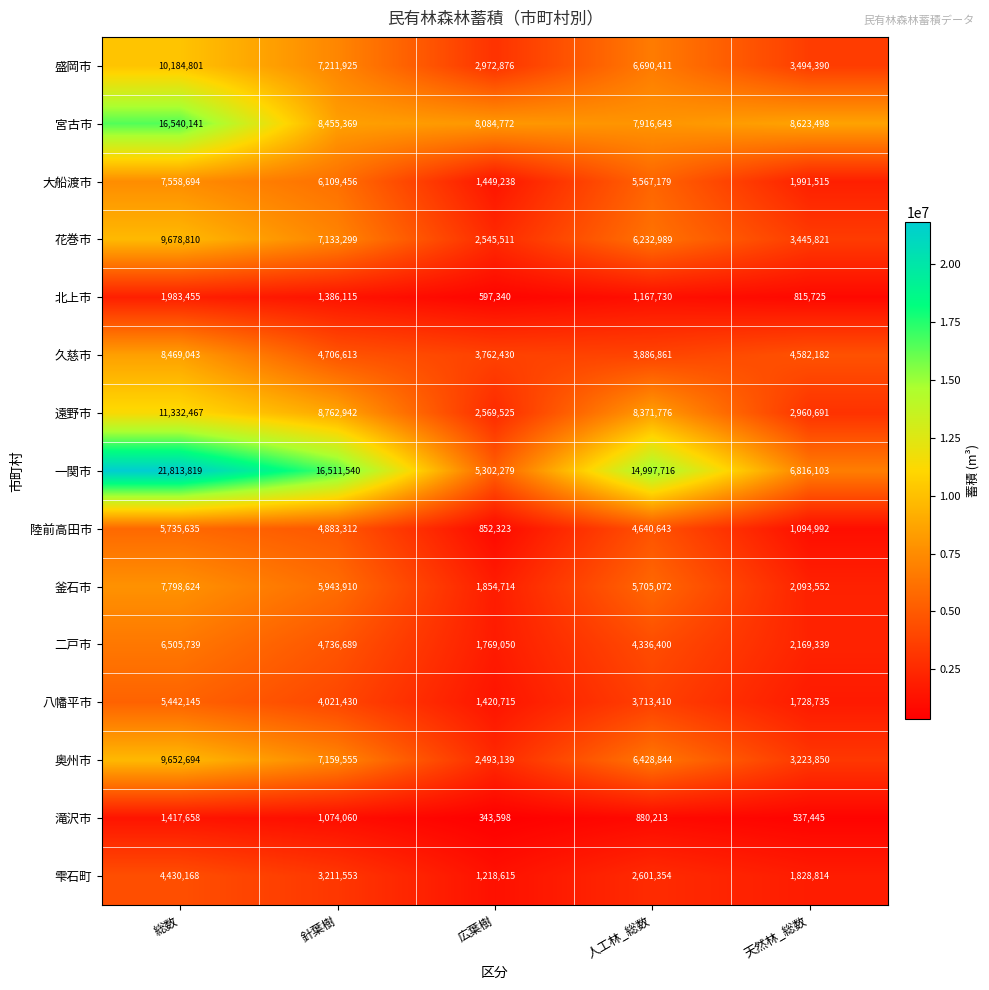

At which category is the sum across all series the highest?

総数